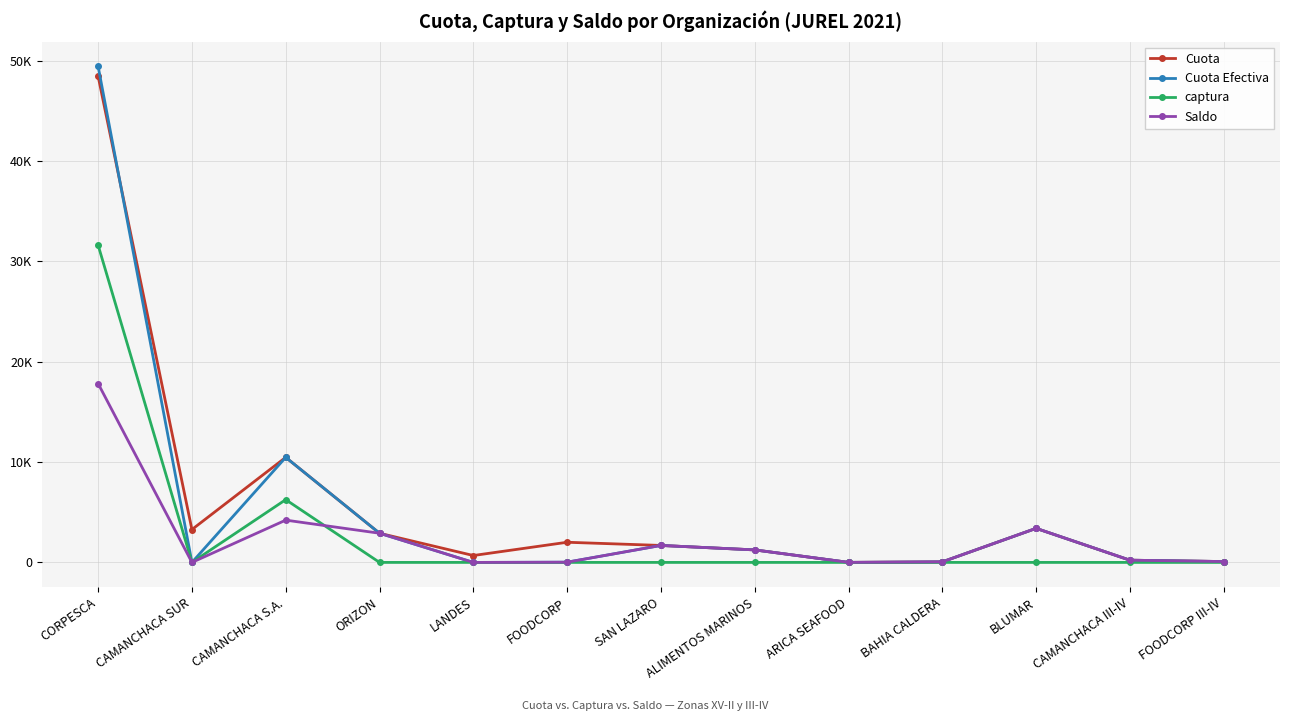

At which label does Cuota Efectiva first exceed 221?

CORPESCA